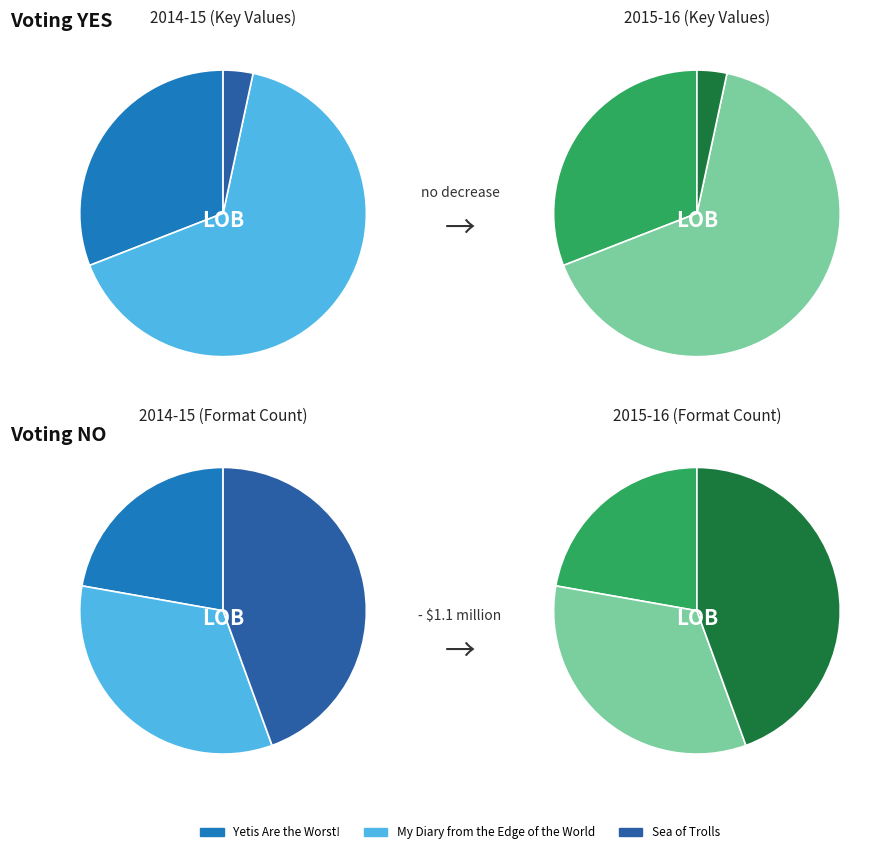

What percentage is the My Diary from the Edge of the World slice, to the nearest percent?

66%